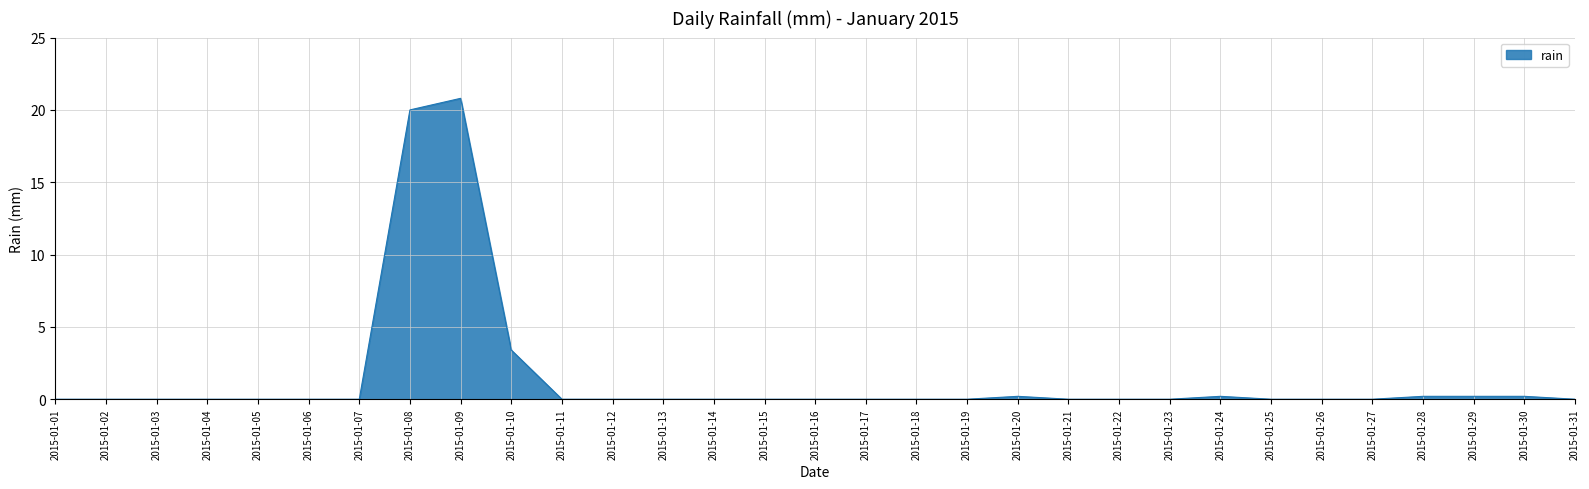

What is the difference between the maximum and minimum values?

20.8